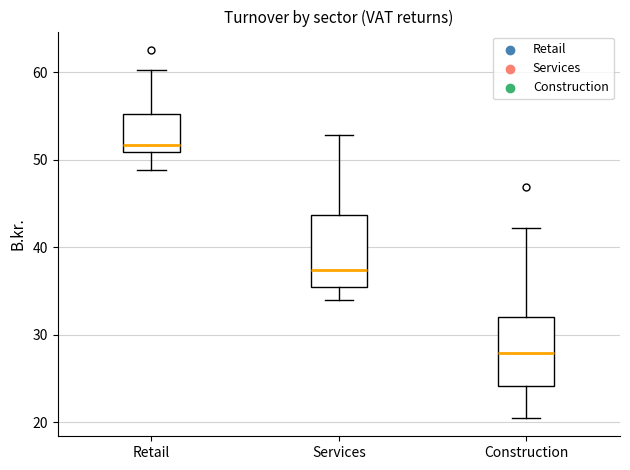

Which box's median line is the lowest?

Construction